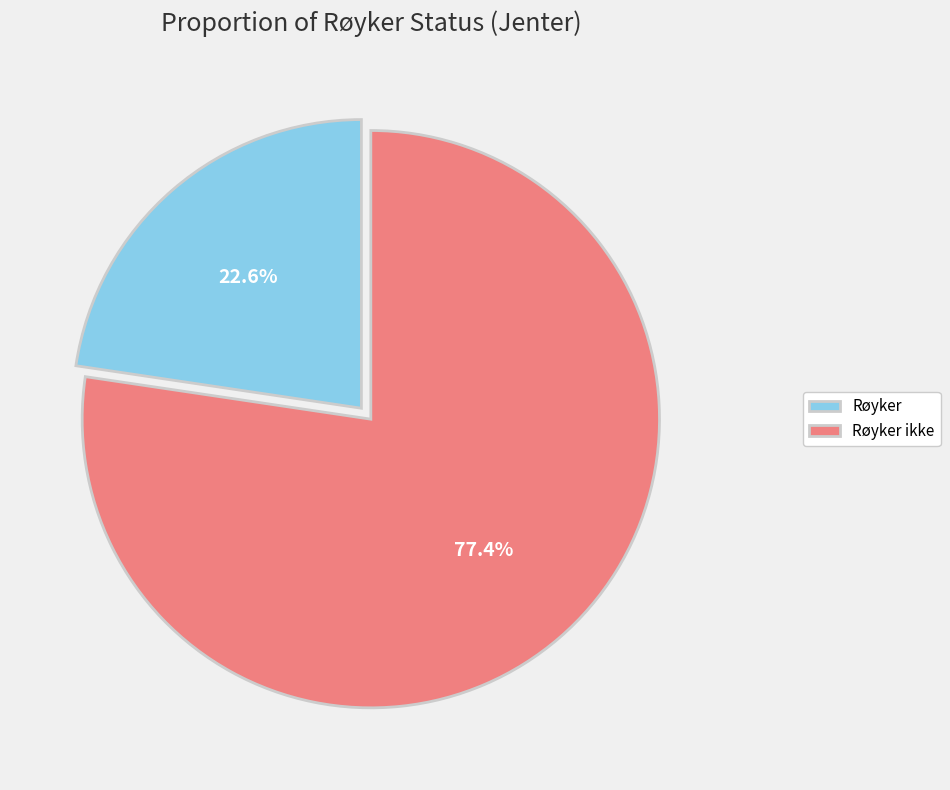

What percentage is the Røyker slice, to the nearest percent?

23%